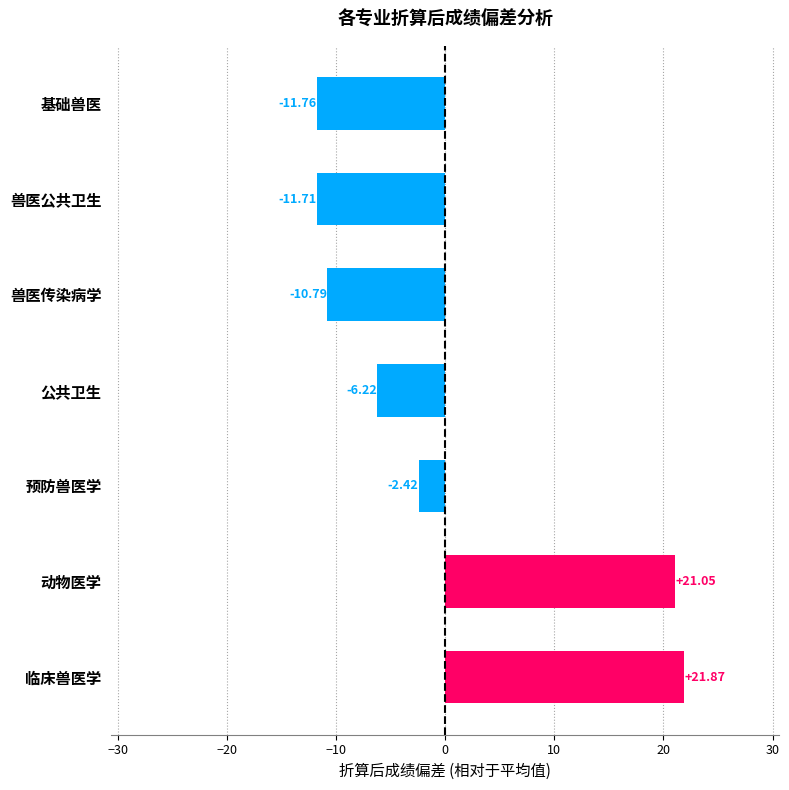

How many values are below zero?

5